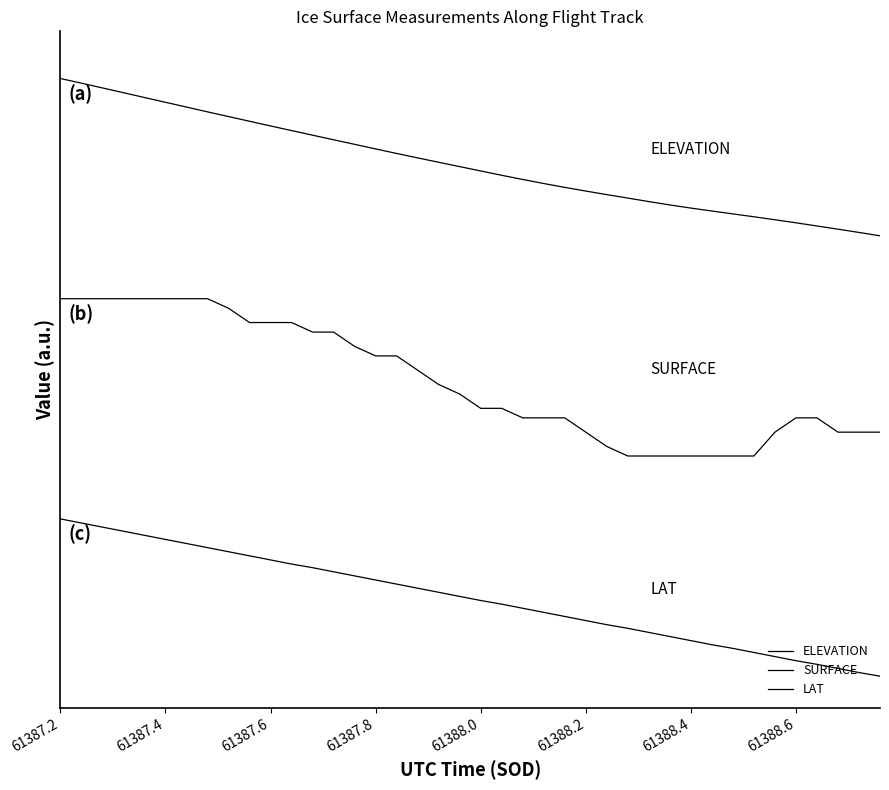

At which category is the sum across all series the highest?

61387.2